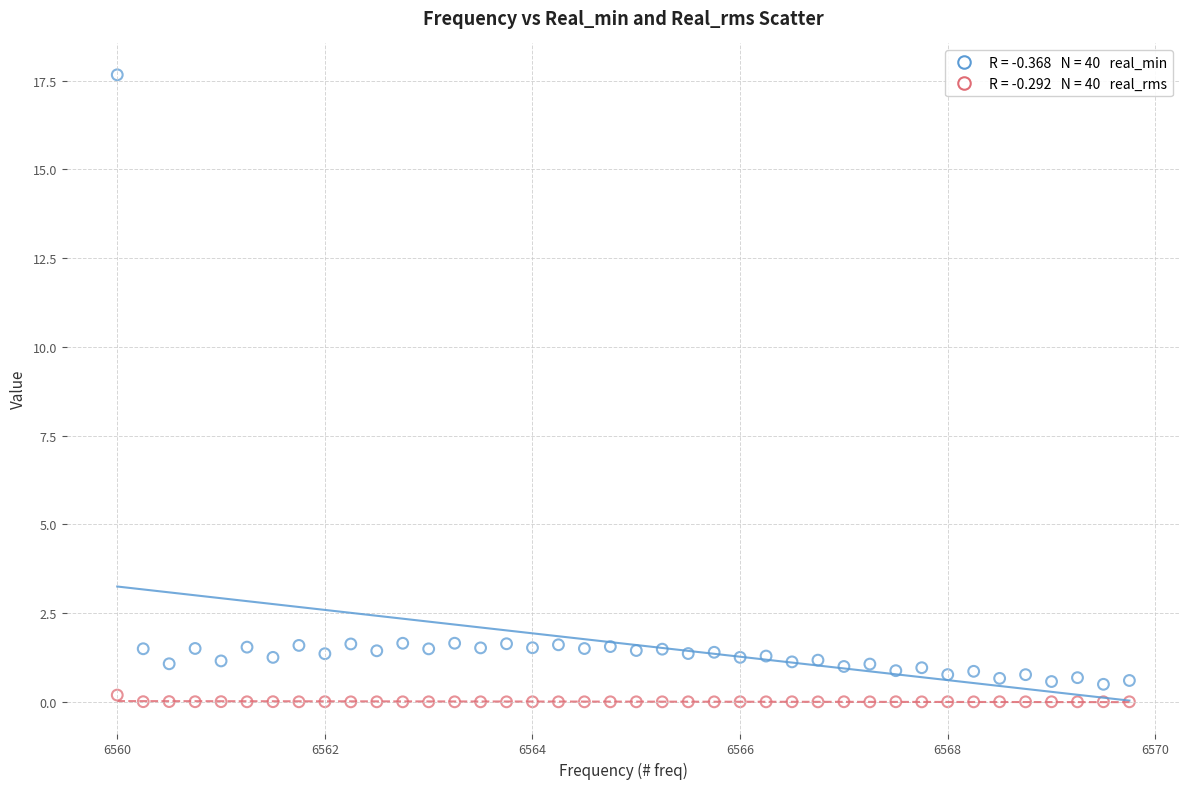

Across all data points, what is the range of X values (max minus min)?

9.8